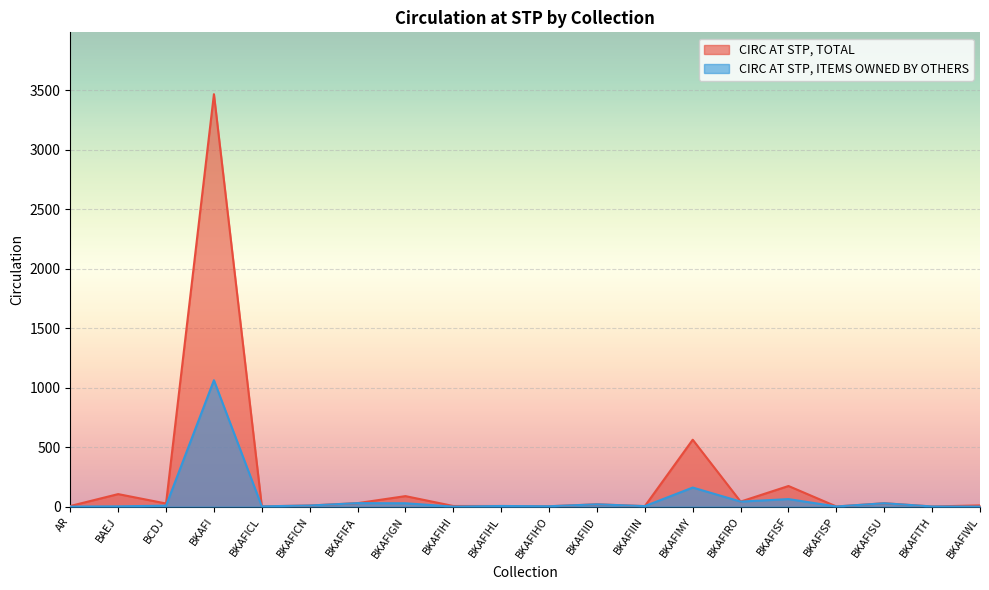

Between BKAFISF and BKAFIWL, which series saw the biggest shift?

CIRC AT STP, TOTAL